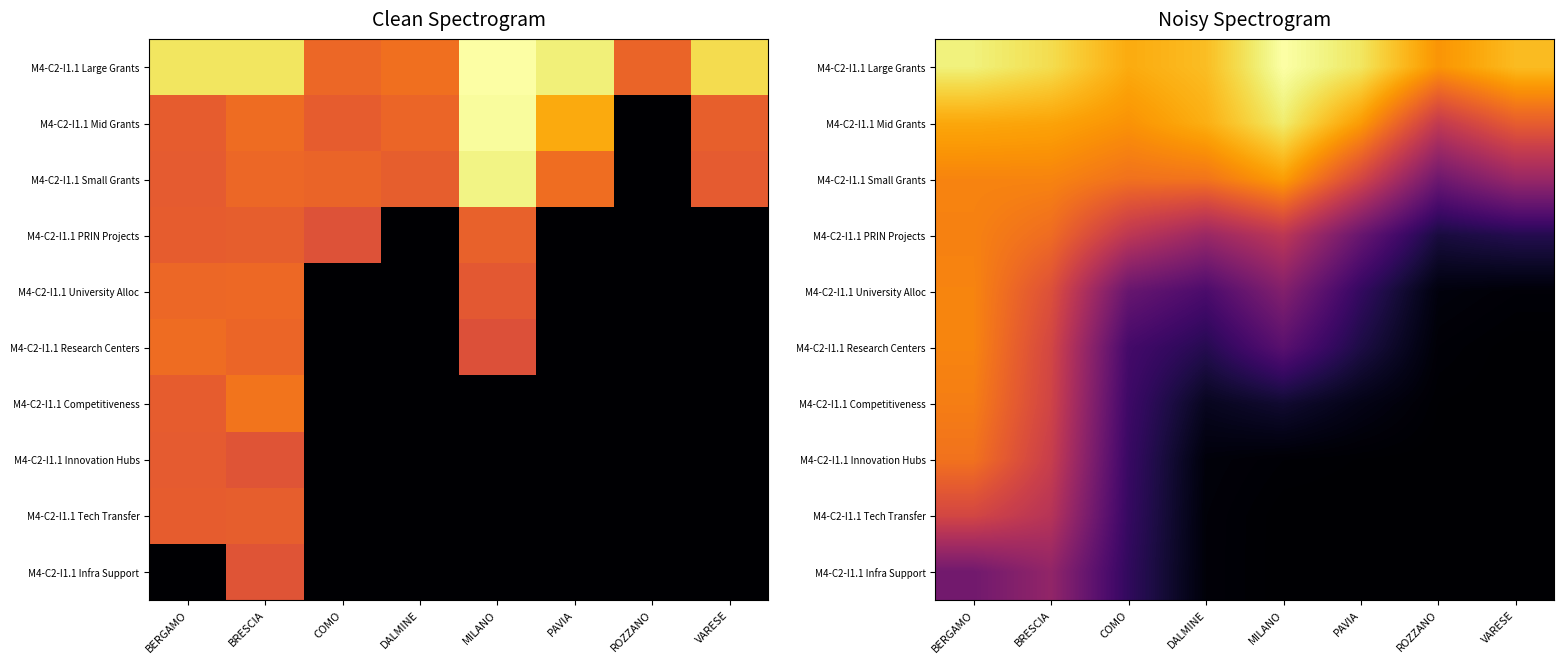

What is the spread (max minus min) of values at DALMINE?

12.5